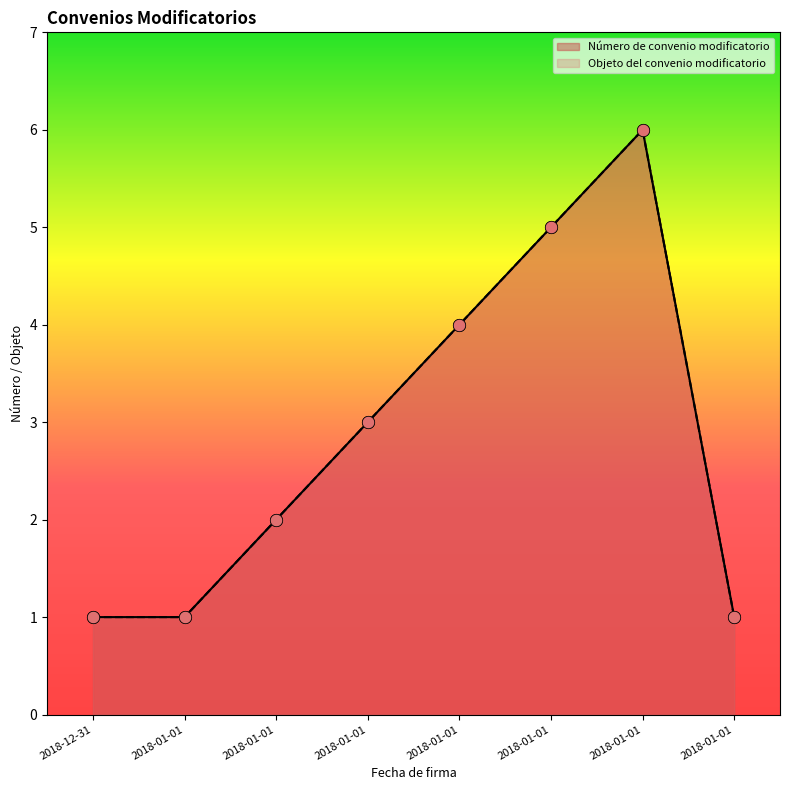

What is the total value across all series at 2018-01-01?

2